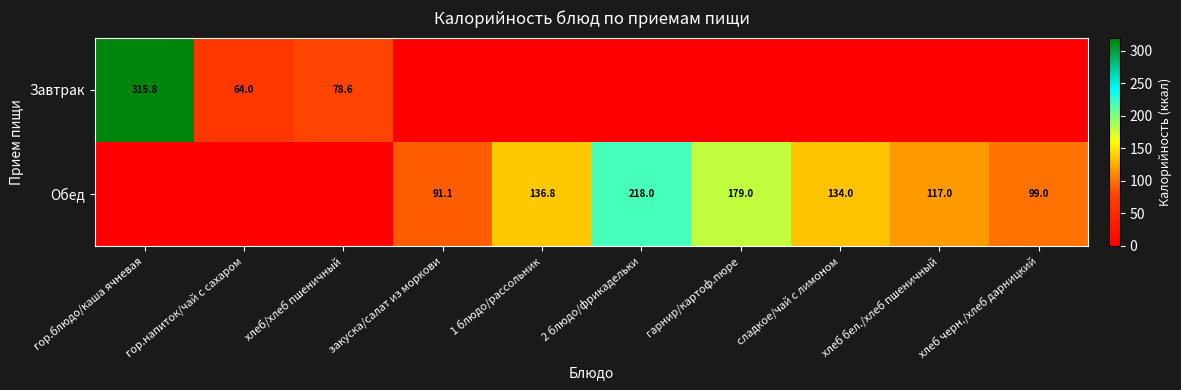

True or false: Обед has a value of 117.0 at хлеб бел./хлеб пшеничный.

True